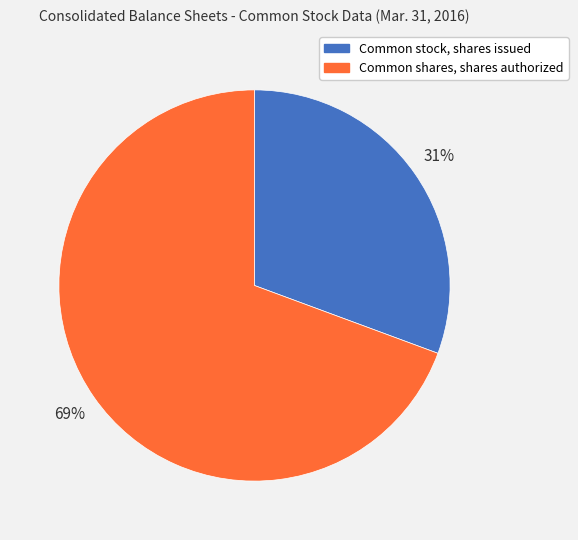

True or false: Common shares, shares authorized accounts for 76% of the total.

False